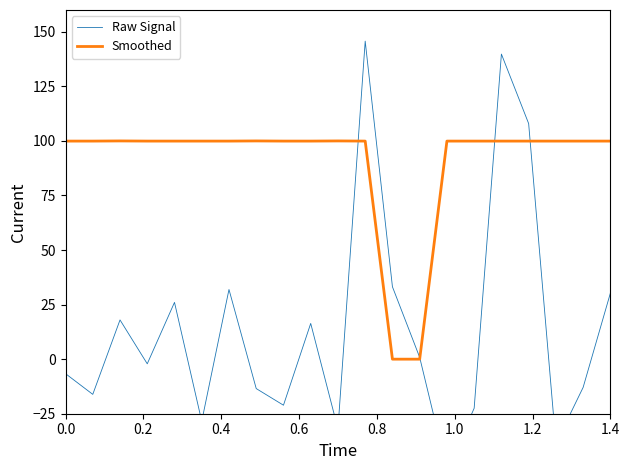

Which series ends up on top after the final intersection of Raw Signal and Smoothed?

Smoothed